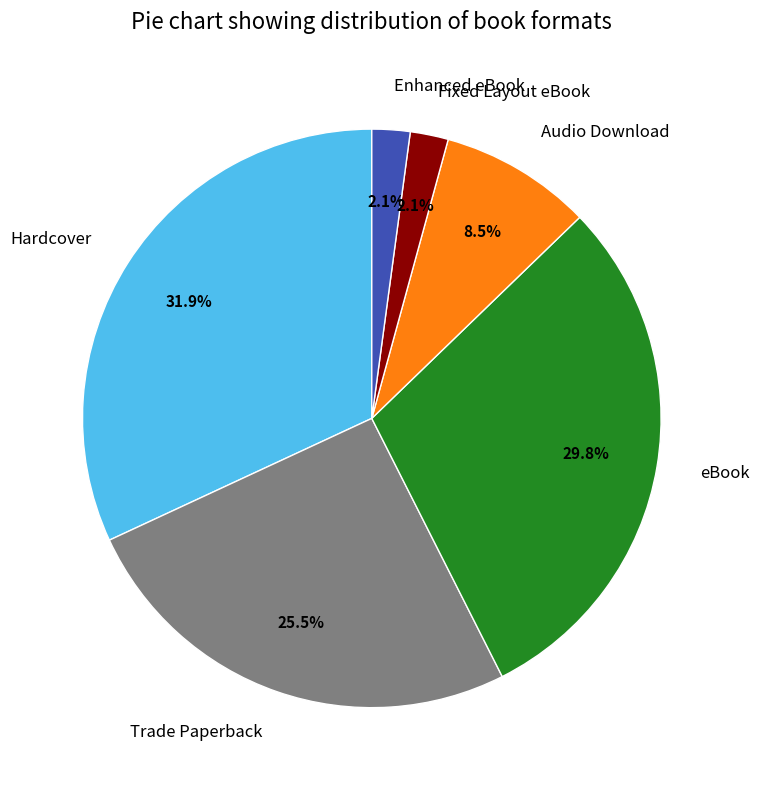

To the nearest percent, what portion does eBook represent?

30%